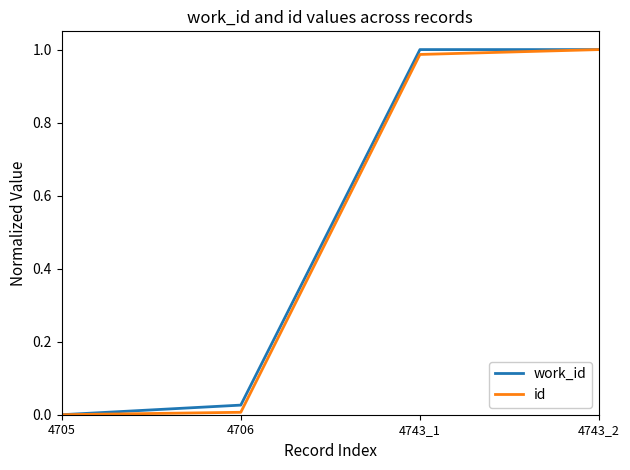

How many distinct data groups are displayed?

2